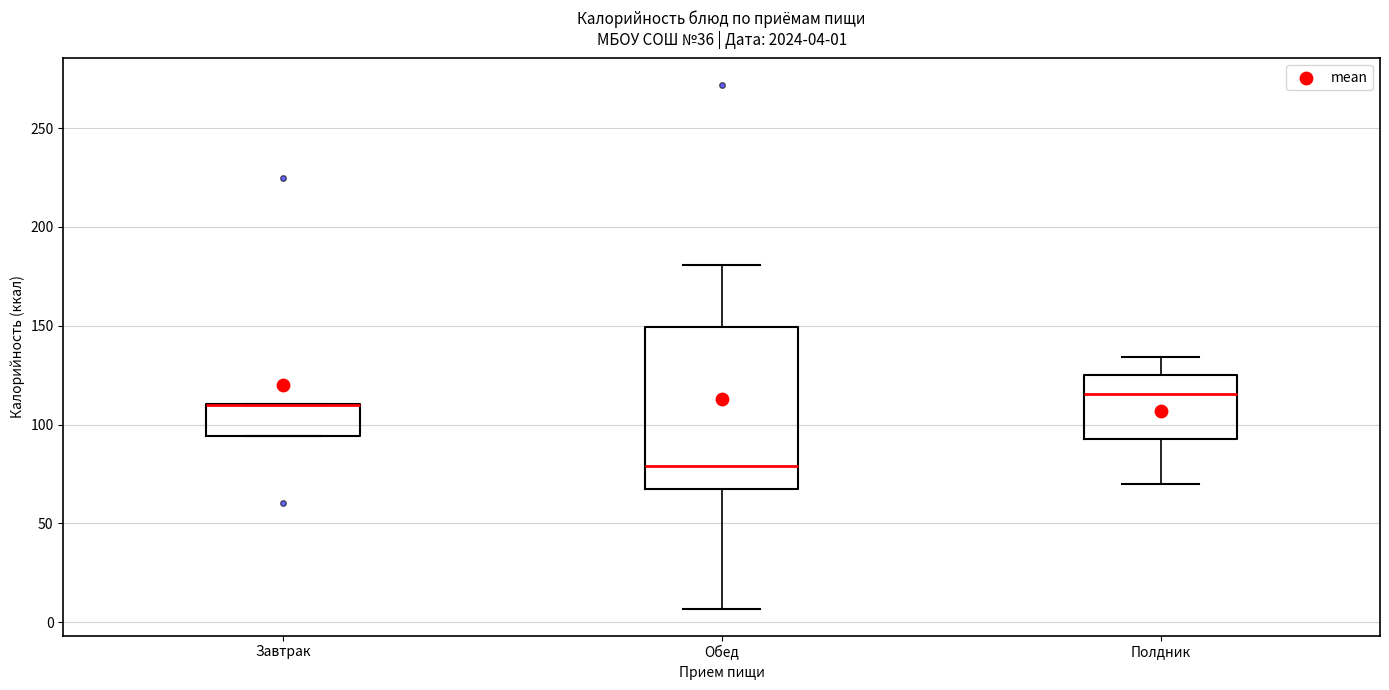

Comparing the boxes themselves (not the whiskers), which one is the tallest?

Обед